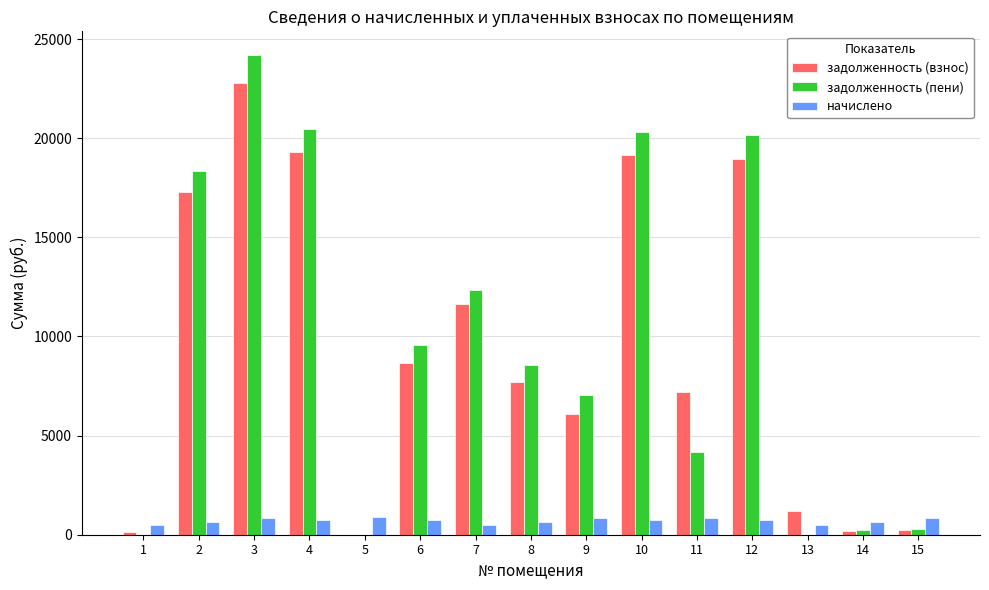

Which series has the widest spread of values?

задолженность (пени)